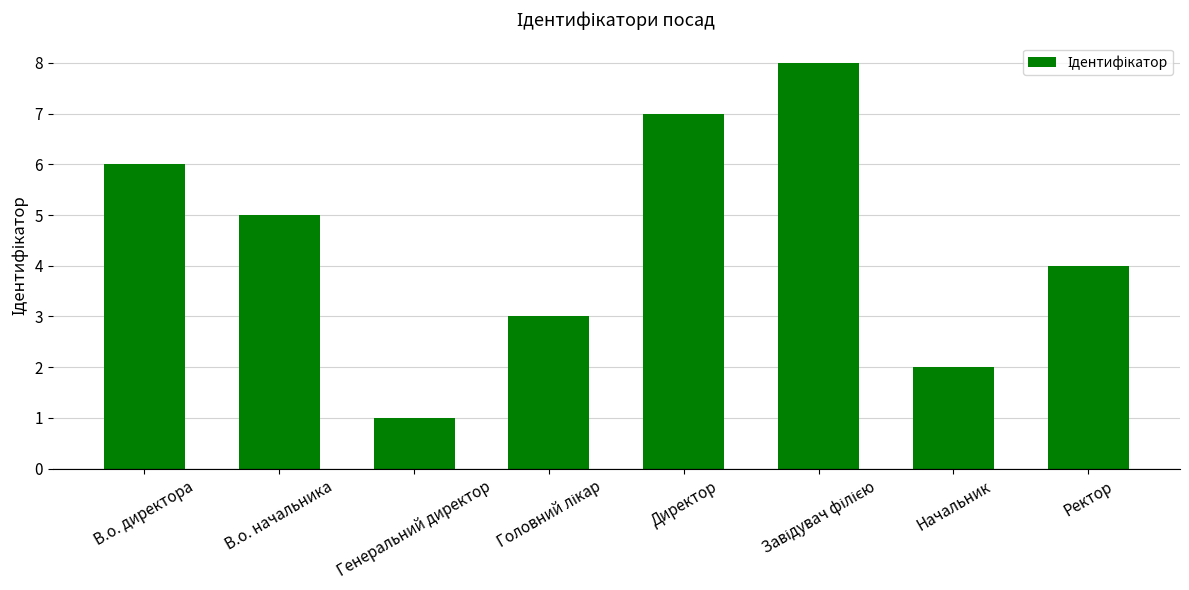

Read the value at Директор.

7